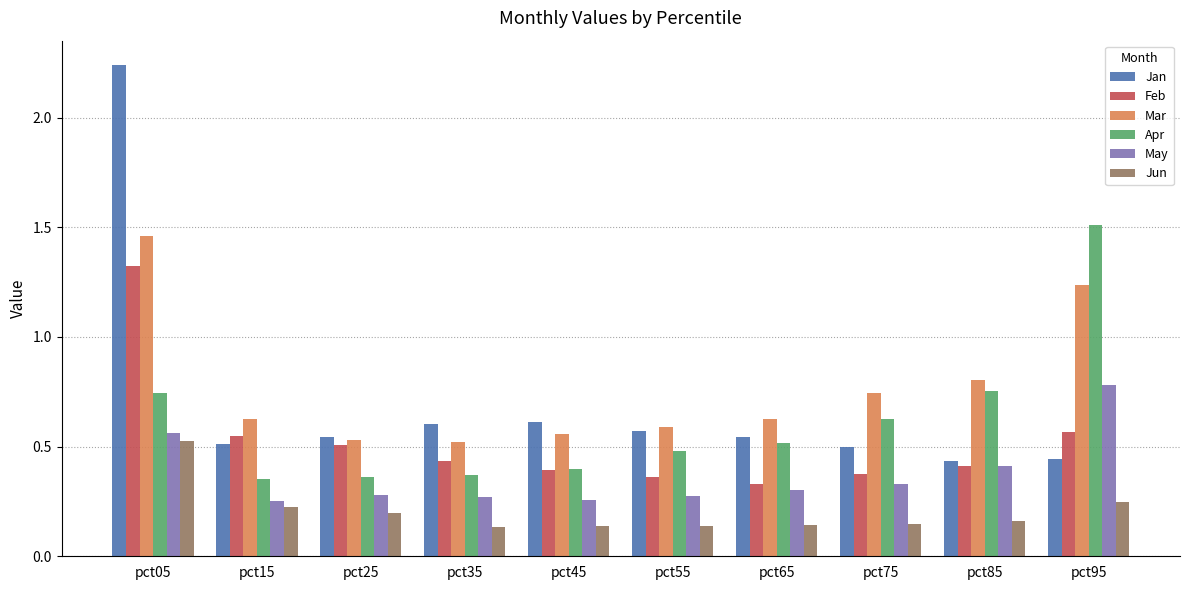

What is the maximum value for Feb?

1.3